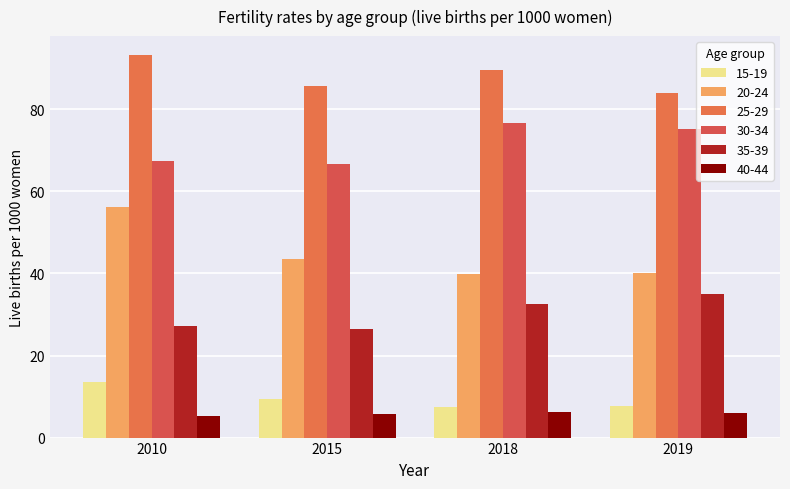

How many data points in 35-39 are less than 32?

2